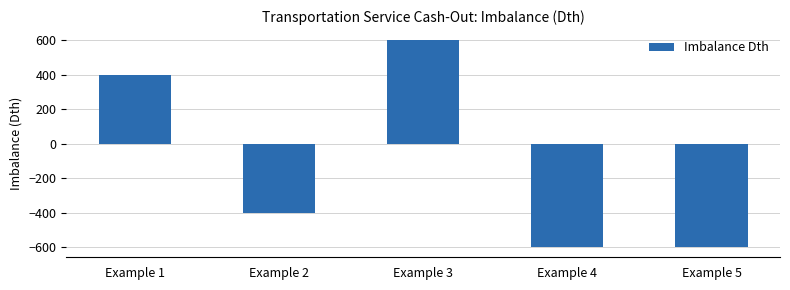

What is the difference between the maximum and minimum values?

1200